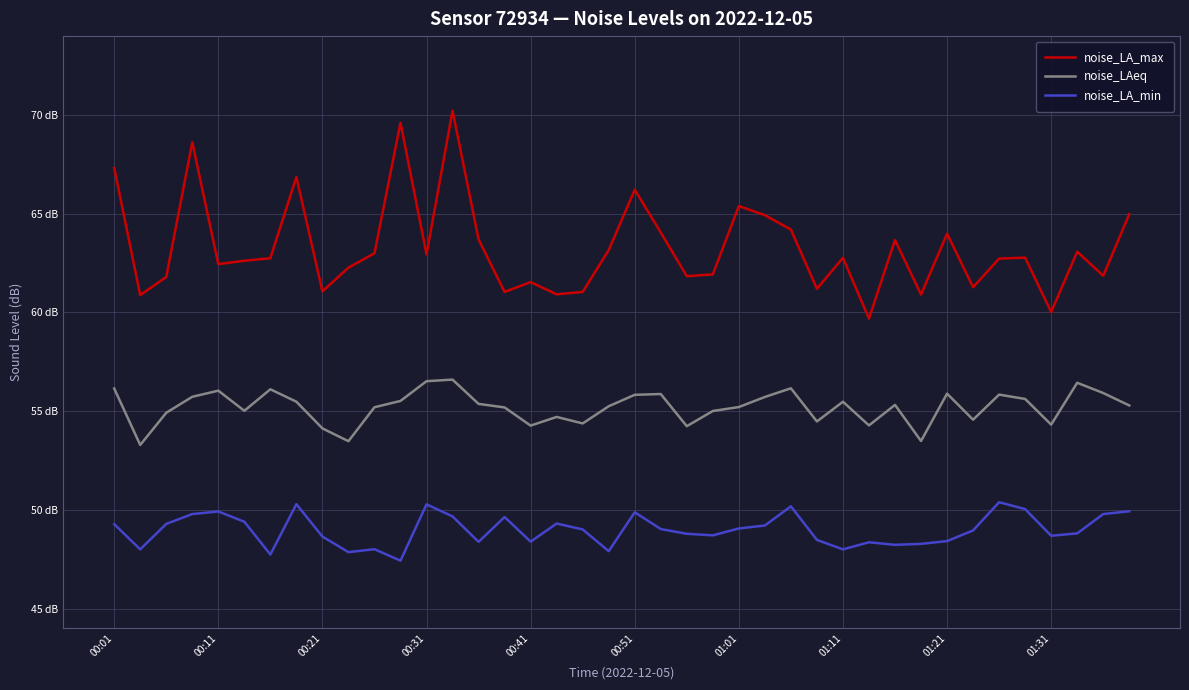

Reading right to left, list all the values displayed in this chart.

noise_LA_max: 65.0	61.9	63.1	60.0	62.8	62.7	61.3	64.0	60.9	63.7	59.7	62.8	61.2	64.2	64.9	65.4	61.9	61.8	64.0	66.2	63.2	61.0	60.9	61.5	61.0	63.7	70.2	62.9	69.6	63.0	62.3	61.1	66.9	62.8	62.6	62.5	68.6	61.8	60.9	67.3
noise_LAeq: 55.3	55.9	56.4	54.3	55.6	55.8	54.6	55.9	53.5	55.3	54.3	55.5	54.5	56.2	55.7	55.2	55.0	54.2	55.9	55.8	55.2	54.4	54.7	54.3	55.2	55.4	56.6	56.5	55.5	55.2	53.5	54.1	55.5	56.1	55.0	56.0	55.7	54.9	53.3	56.1
noise_LA_min: 49.9	49.8	48.8	48.7	50.0	50.4	49.0	48.4	48.3	48.2	48.4	48.0	48.5	50.2	49.2	49.1	48.7	48.8	49.0	49.9	47.9	49.0	49.3	48.4	49.6	48.4	49.7	50.3	47.4	48.0	47.9	48.6	50.3	47.7	49.4	49.9	49.8	49.3	48.0	49.3